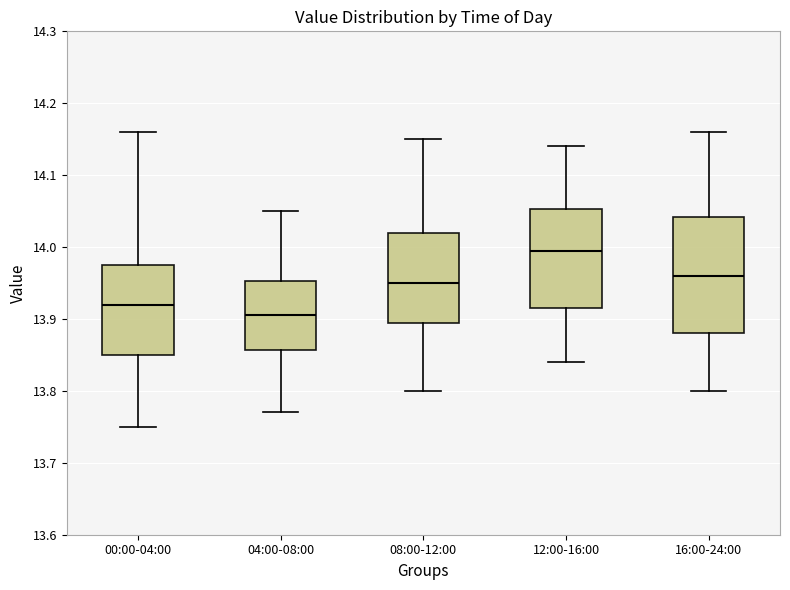

Which box's median line is the lowest?

04:00-08:00